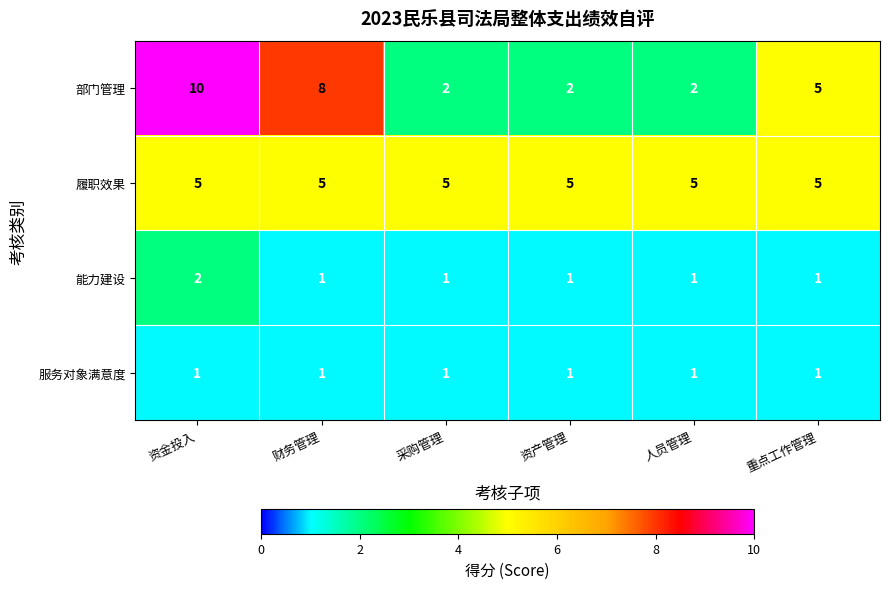

What is the highest value of the 履职效果 series?

5